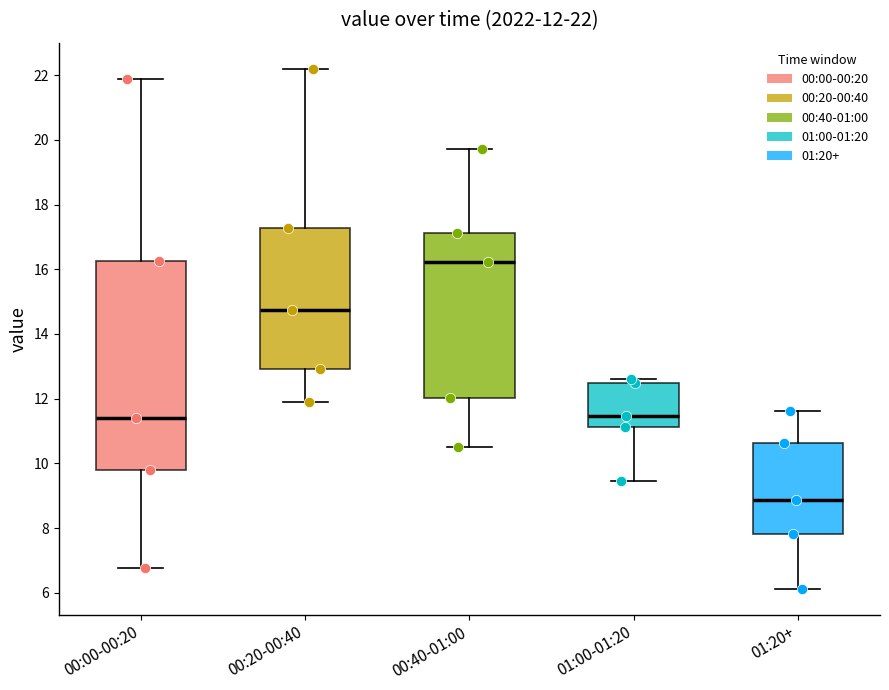

Which box has the lowest median line?

01:20+